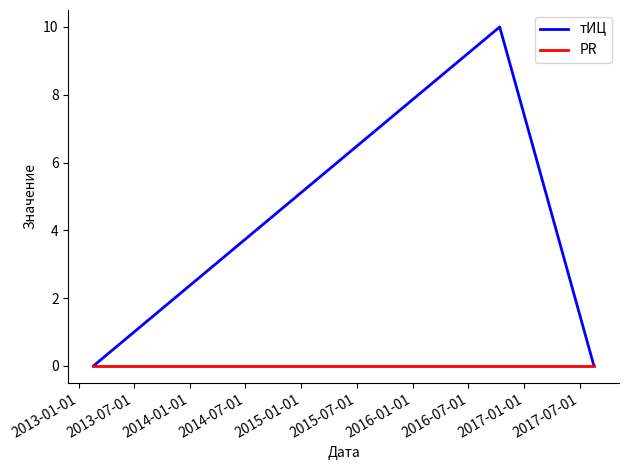

Does the chart display data point markers on the line(s)?

No